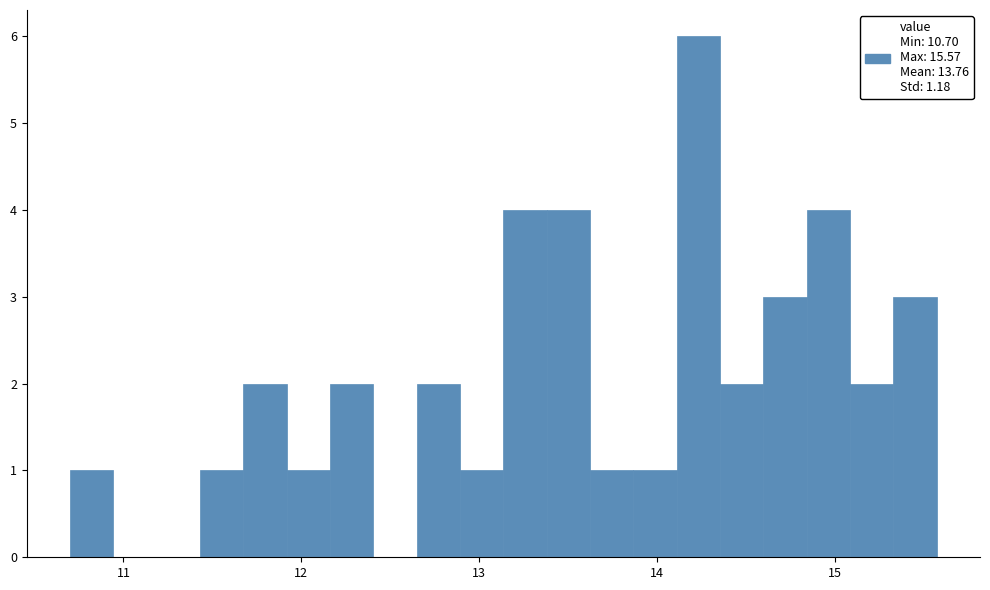

Read against the x-axis, roughly where is the centre of the tallest bar?

14.2